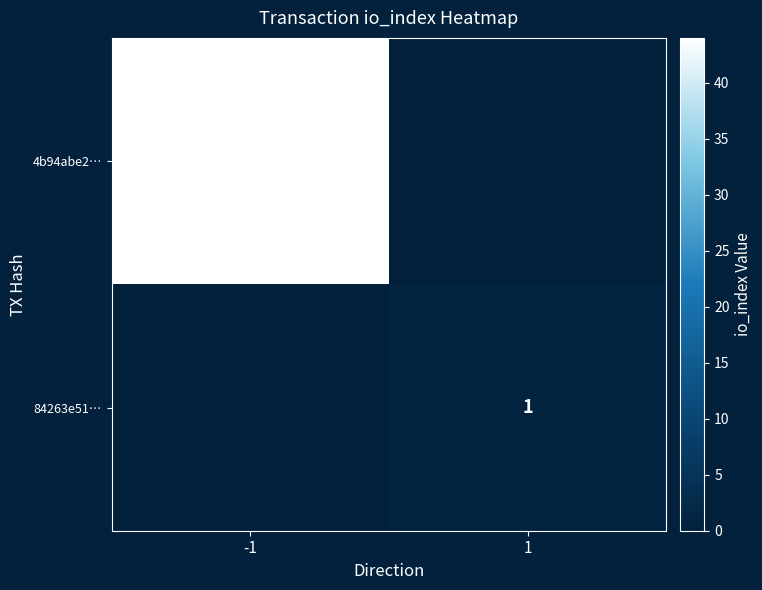

The value of 84263e51… at 1 is 0. True or false?

False